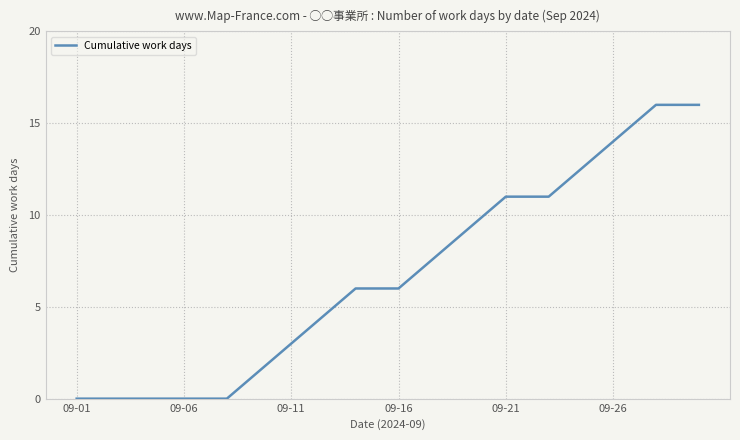

How many series are shown in this chart?

1